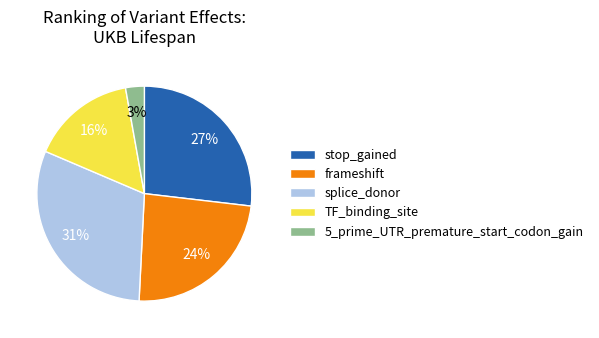

To the nearest percent, what is the combined percentage of TF_binding_site and 5_prime_UTR_premature_start_codon_gain?

19%